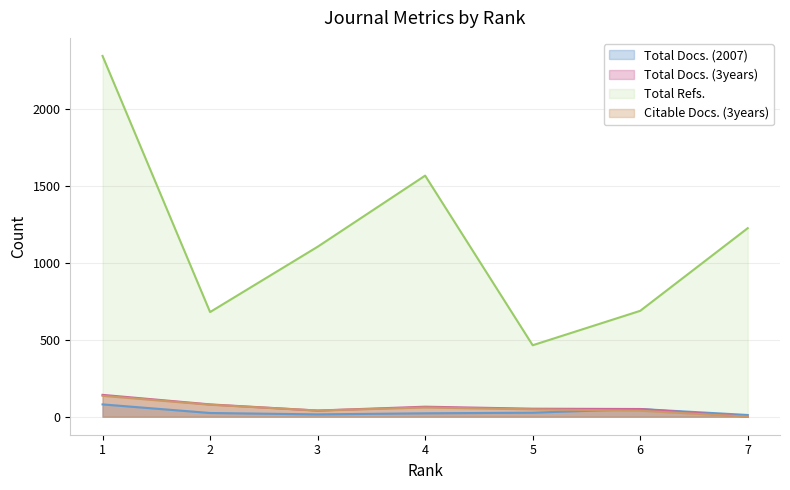

What is the sum of all Total Docs. (3years) values?

429